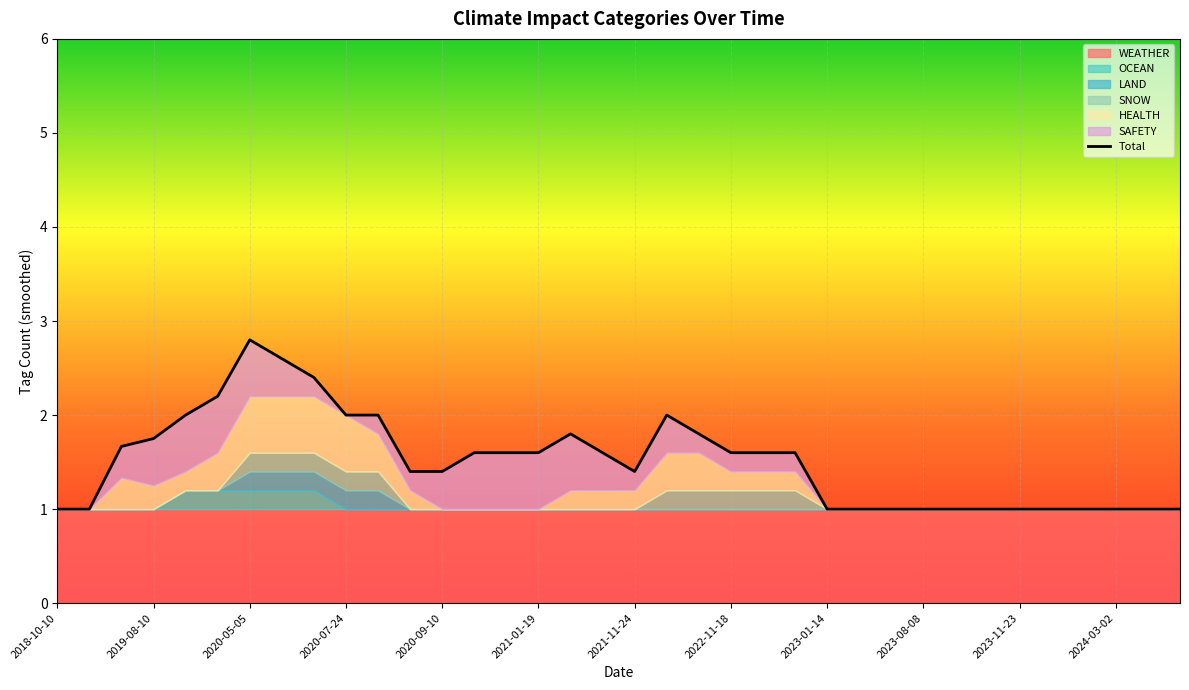

Reading left to right, what are all the values shown in this chart?

1.0	1.0	1.7	1.8	2.0	2.2	2.8	2.6	2.4	2.0	2.0	1.4	1.4	1.6	1.6	1.6	1.8	1.6	1.4	2.0	1.8	1.6	1.6	1.6	1.0	1.0	1.0	1.0	1.0	1.0	1.0	1.0	1.0	1.0	1.0	1.0